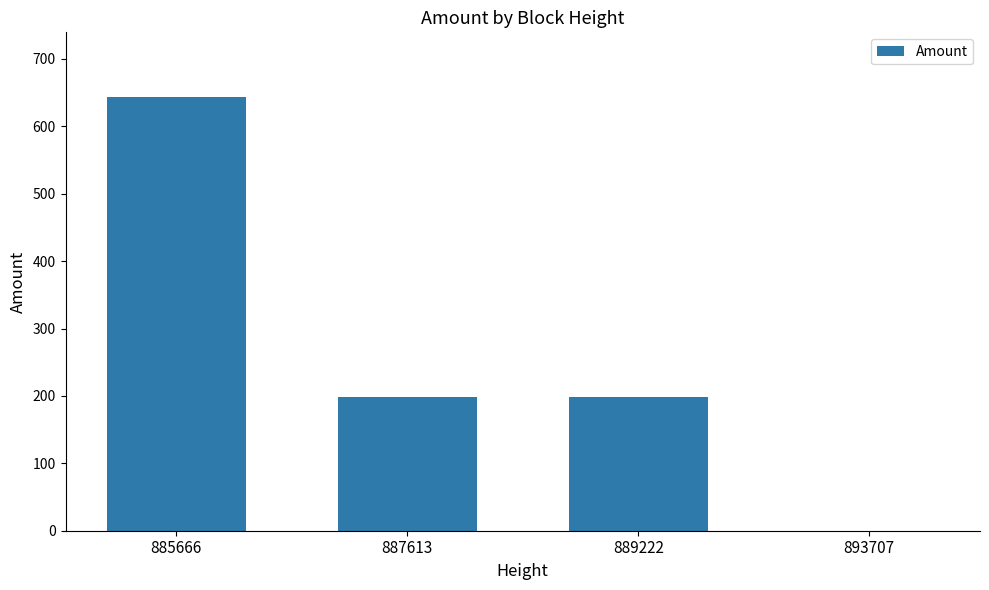

What is the change in value from 885666 to 893707?

-643.0